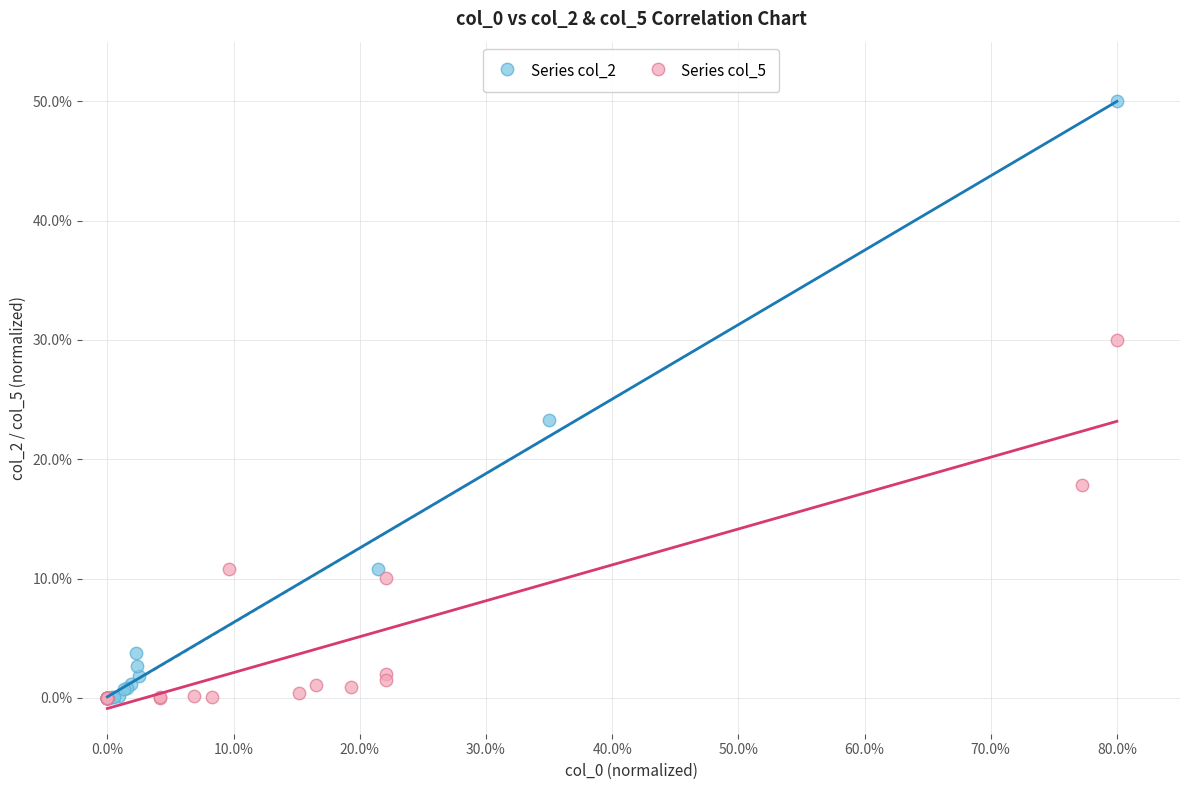

What are all the series names shown in the legend?

Series col_2, Series col_5